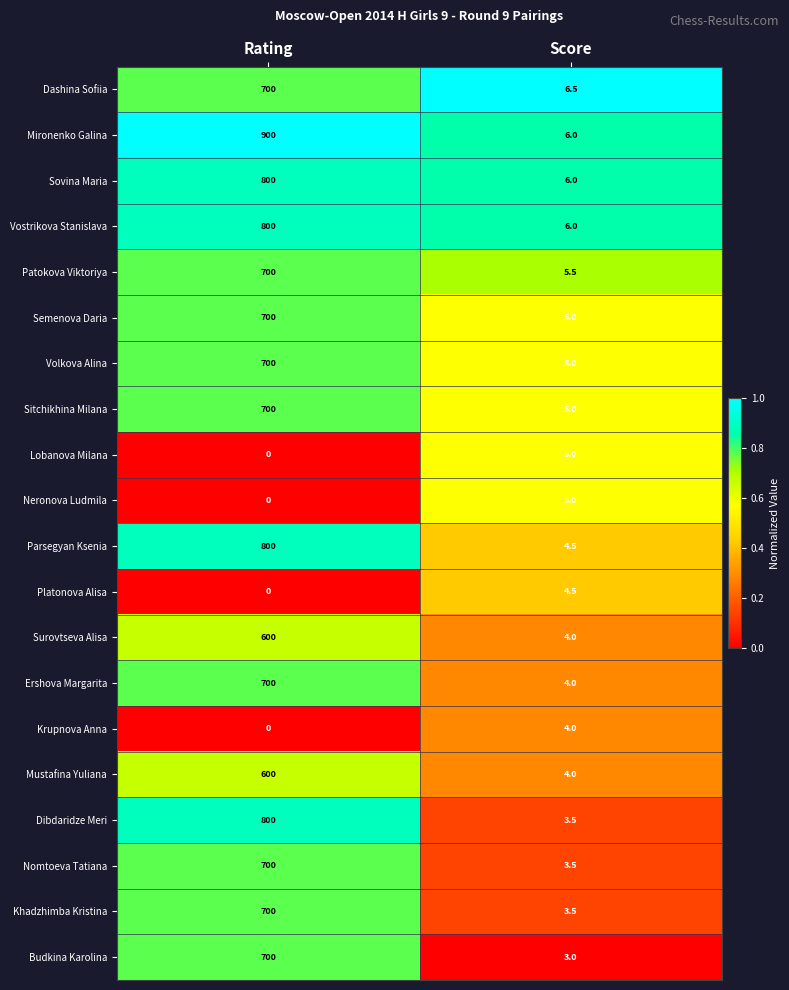

True or false: Semenova Daria has a value of 5.0 at Score.

True